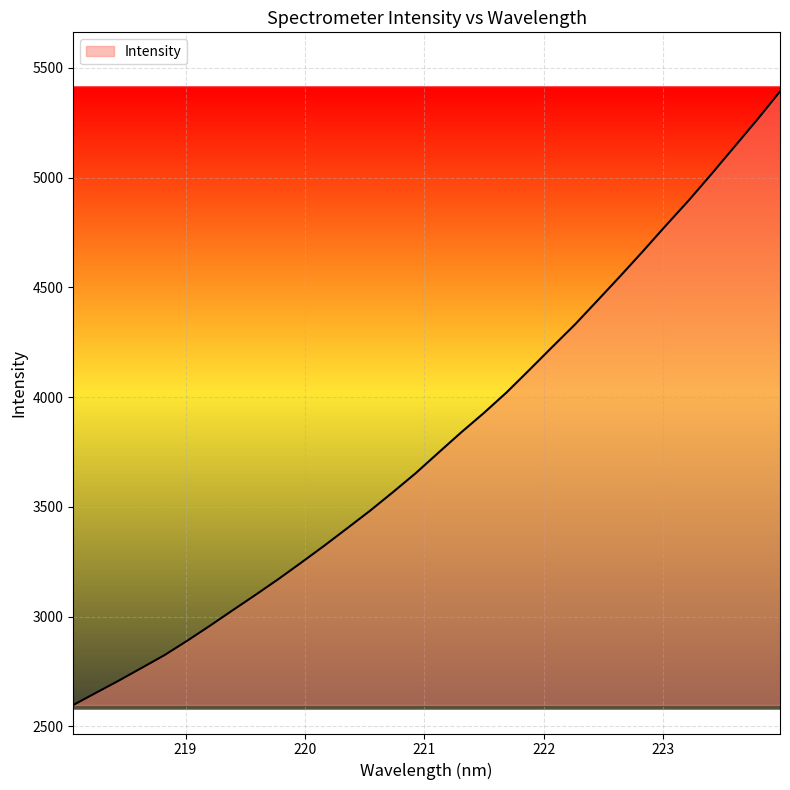

What is the minimum value shown in the chart?

2597.3